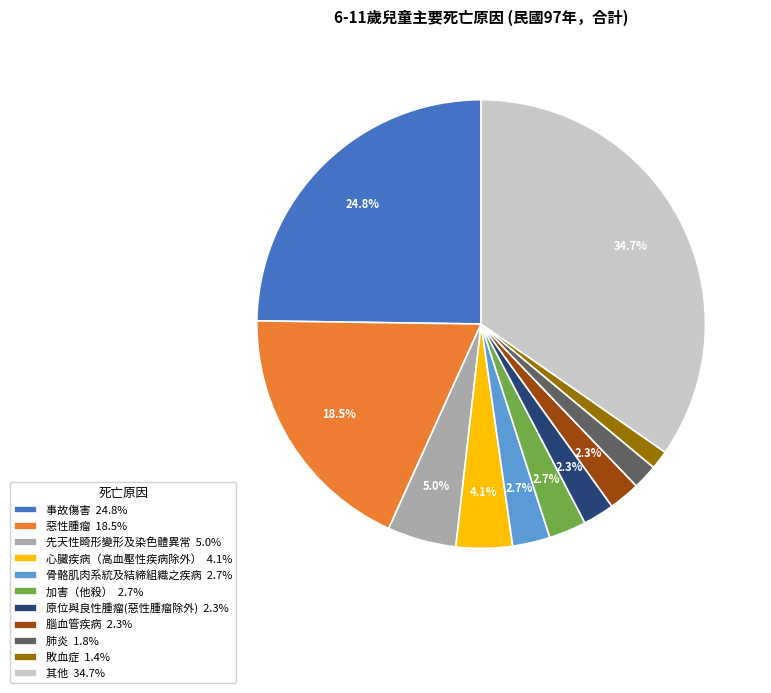

Does 原位與良性腫瘤(惡性腫瘤除外) account for over 50% of the chart?

No